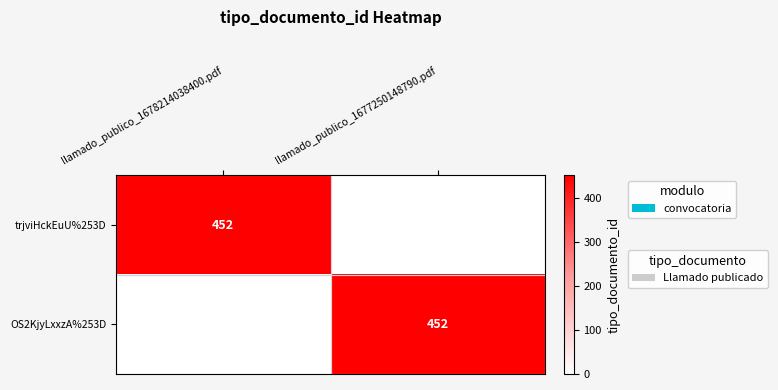

True or false: trjviHckEuU%253D has a value of 452 at llamado_publico_1678214038400.pdf.

True